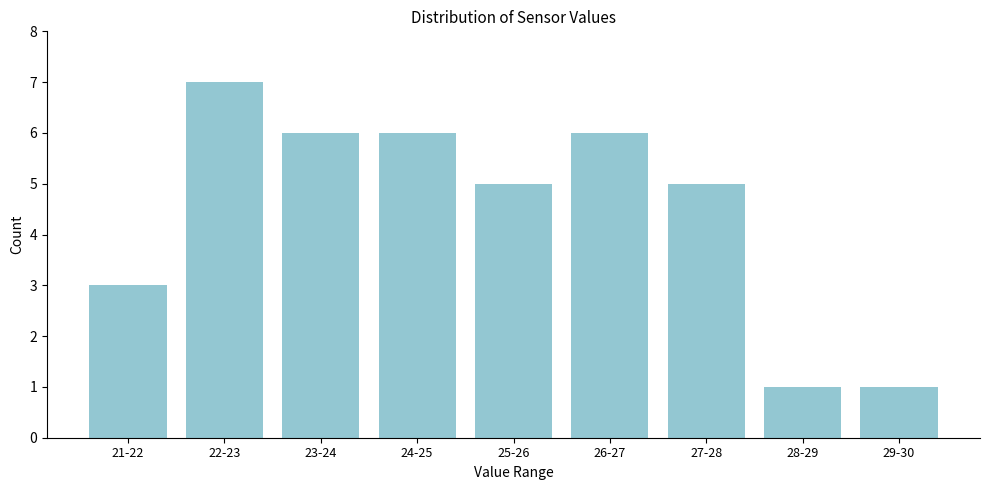

Reading left to right, list all the values displayed in this chart.

21-22=3	22-23=7	23-24=6	24-25=6	25-26=5	26-27=6	27-28=5	28-29=1	29-30=1